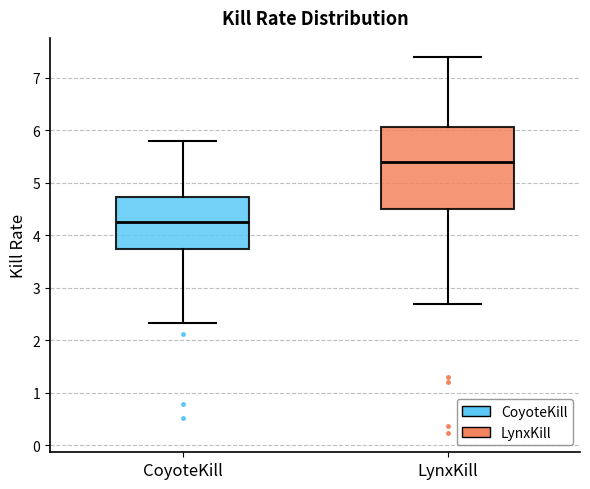

Reading left to right, read every box against the y-axis: the position of its median line, the range the box covers, and the ends of its whiskers. The values are not printed on the chart, so give them approximately, as read against the axis.

CoyoteKill: median 4.3, box 3.7 to 4.7, whiskers 2.3 to 5.8
LynxKill: median 5.4, box 4.5 to 6.1, whiskers 2.7 to 7.4